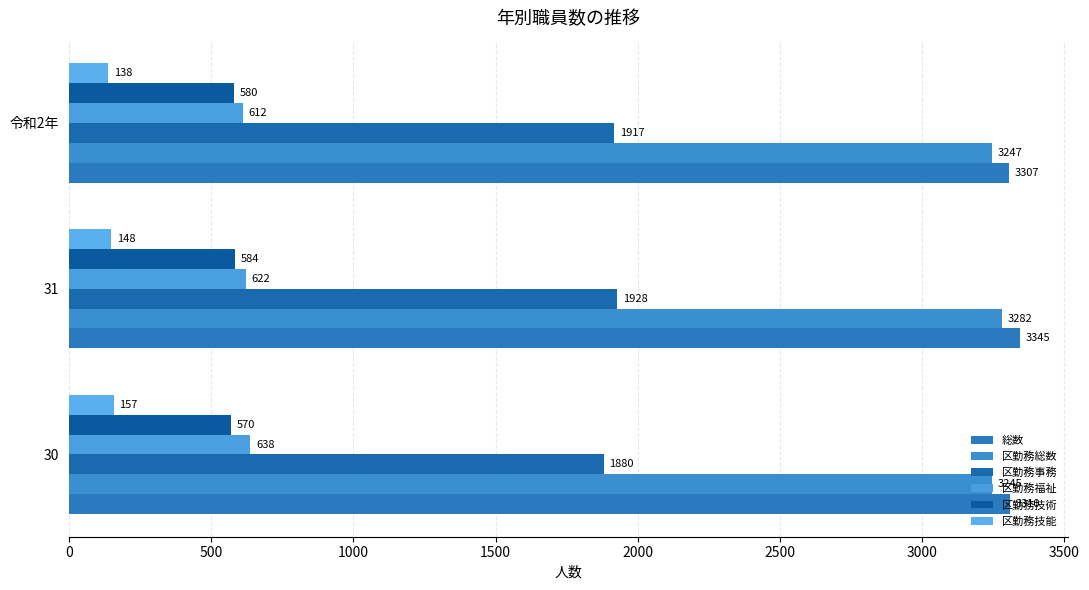

At how many categories does at least one series exceed 1797?

3